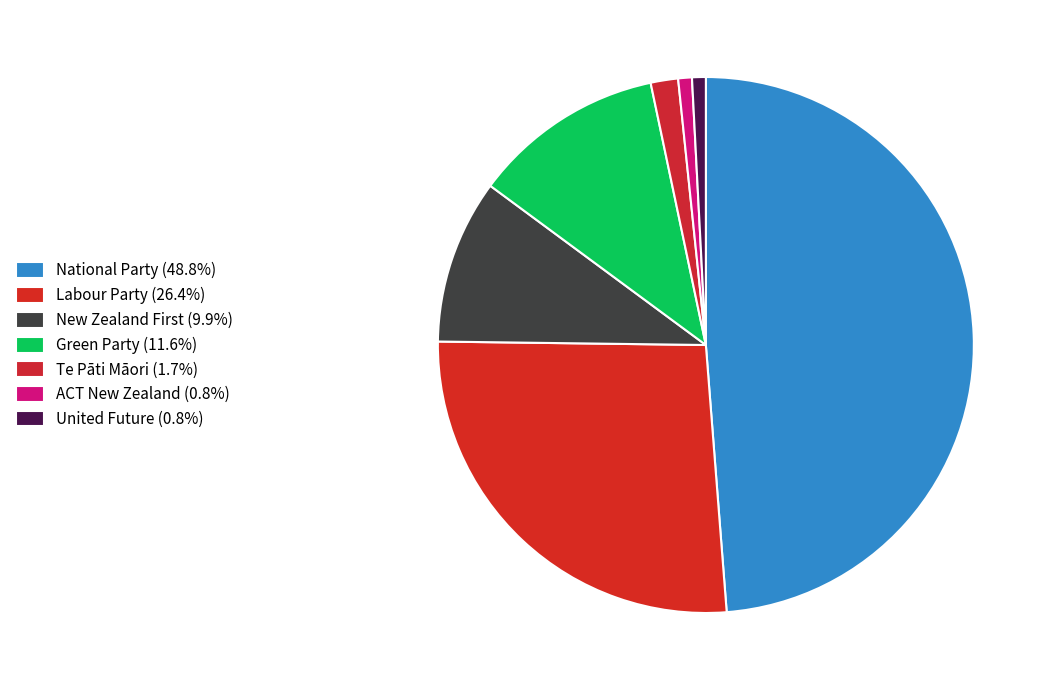

To the nearest percent, what is the combined percentage of United Future and ACT New Zealand?

2%